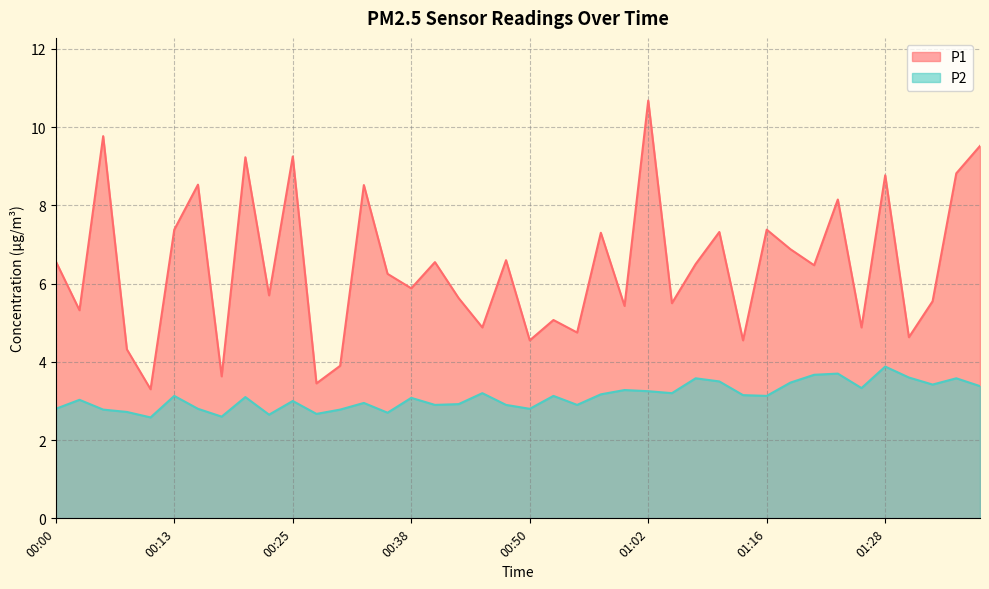

What is the difference between the maximum and minimum values in the P2 series?

1.3